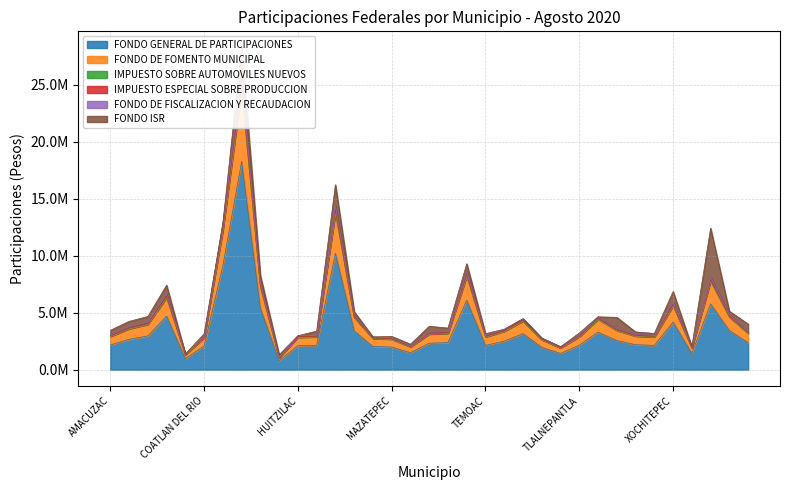

Which has a higher value, TEPALCINGO or TEMOAC?

TEPALCINGO